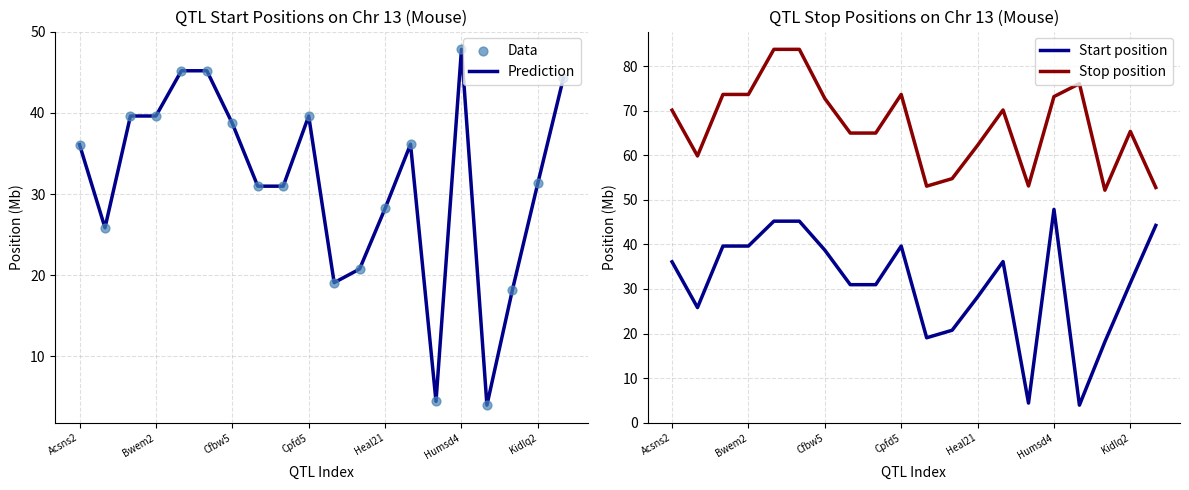

Which series has the largest total across all categories?

Stop position